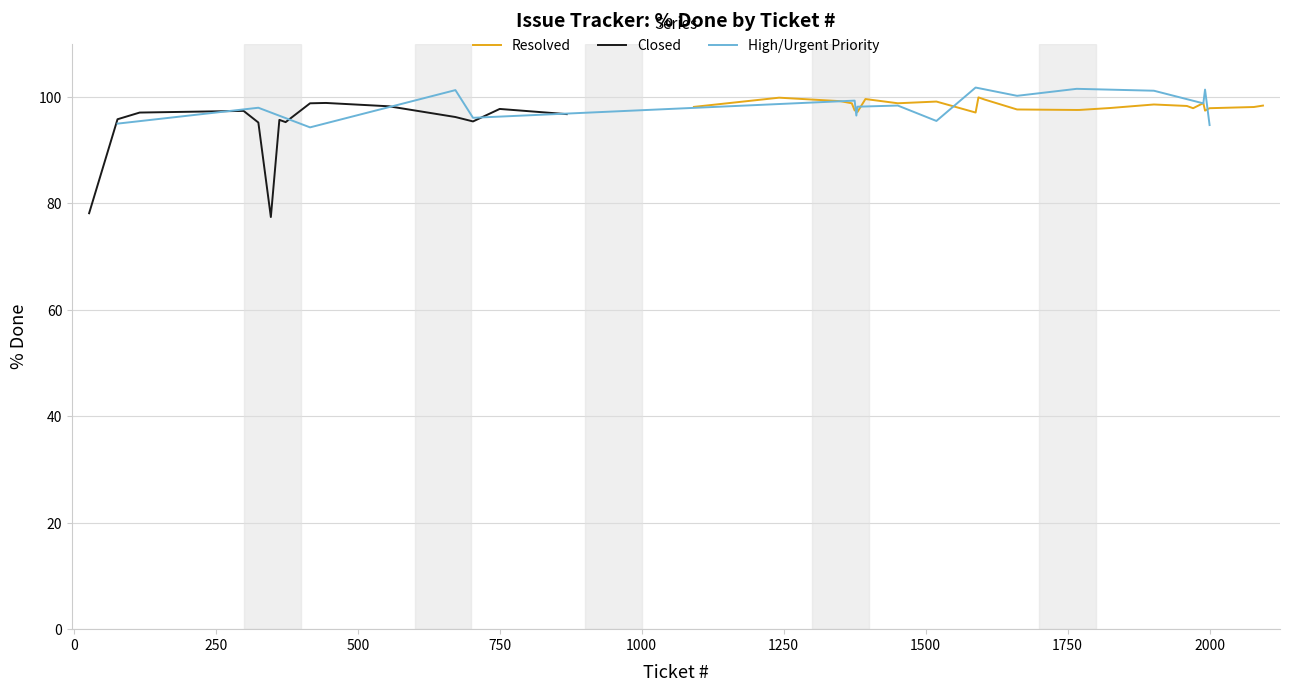

Is it true that Resolved equals 100 at 1588?

True